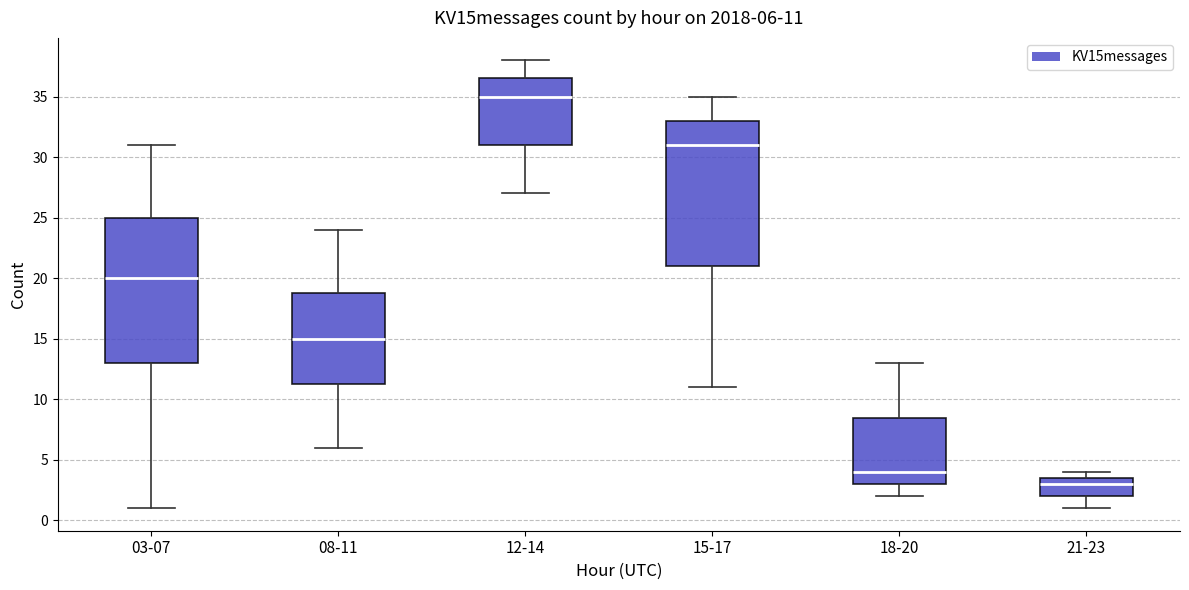

Which box has the lowest median line?

21-23